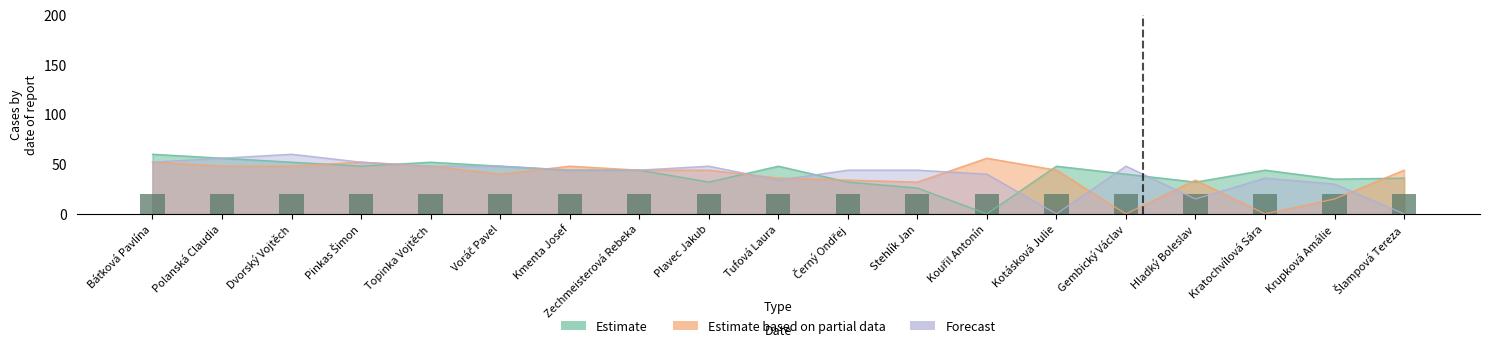

At how many categories does at least one series exceed 10?

19